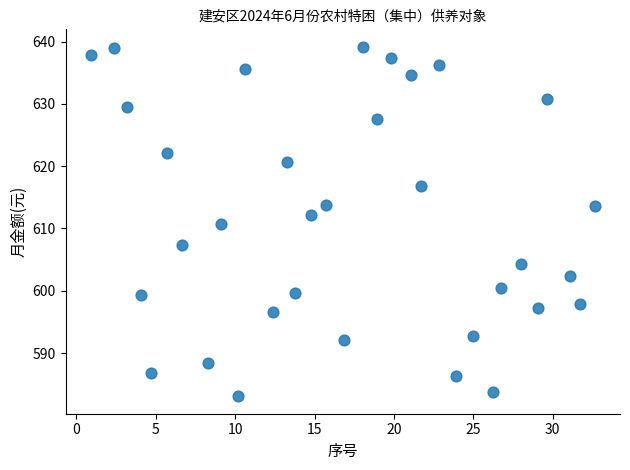

What is the range of X values (max minus min)?

31.8